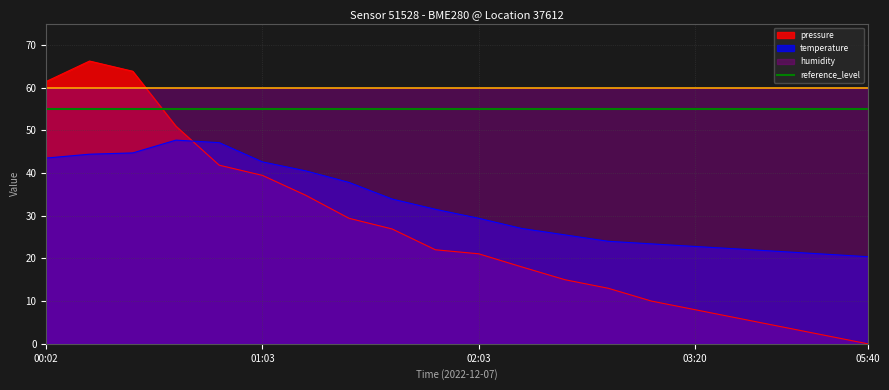

How many times do pressure and temperature cross each other?

1